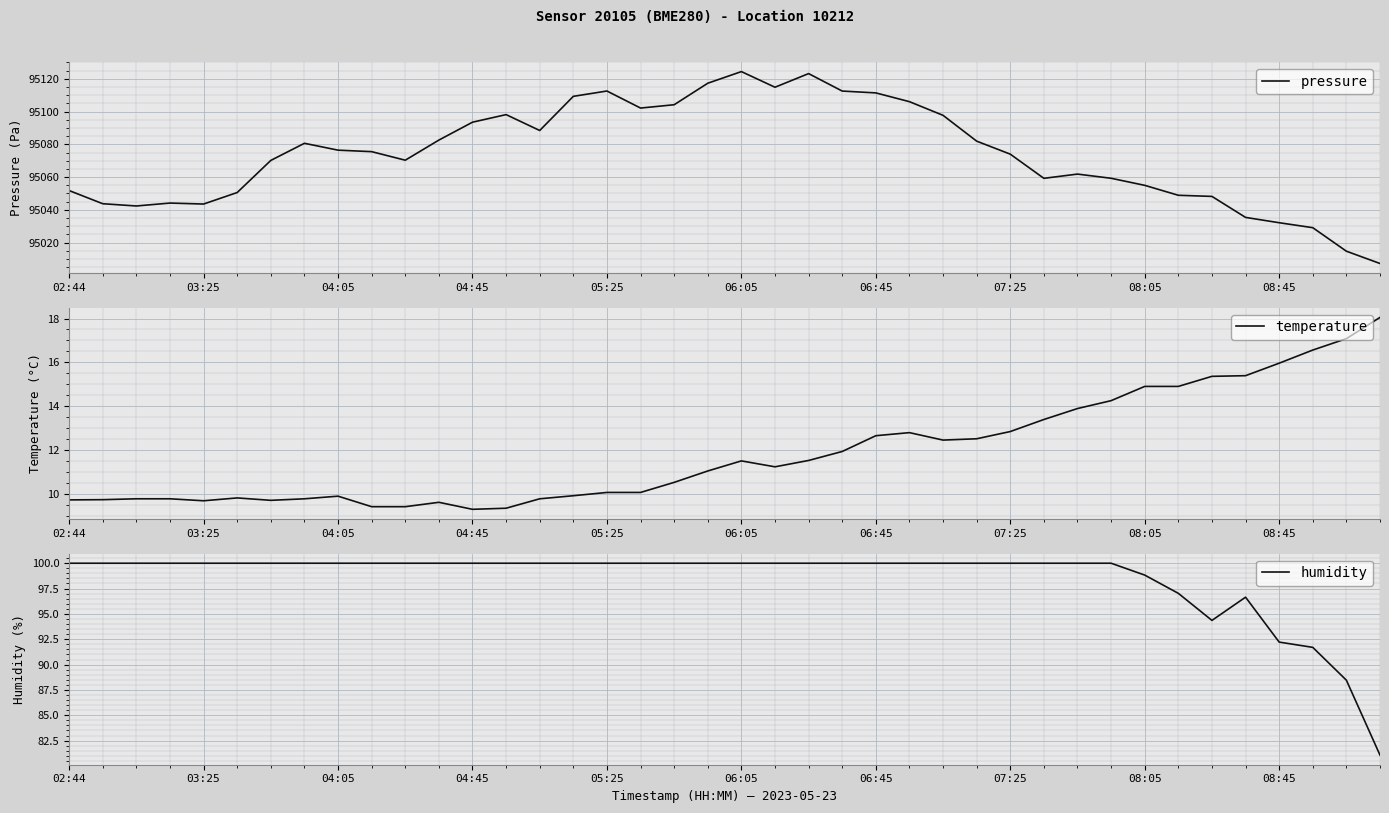

Where is pressure nearest to the value 95065?

30